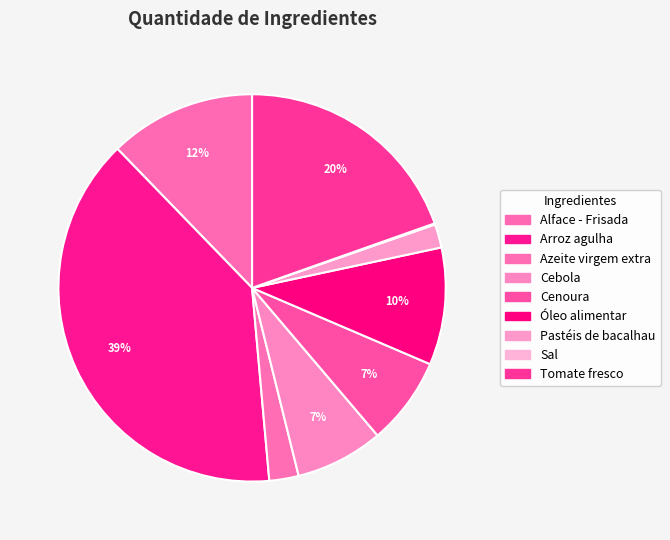

Which has a higher value, Cebola or Arroz agulha?

Arroz agulha